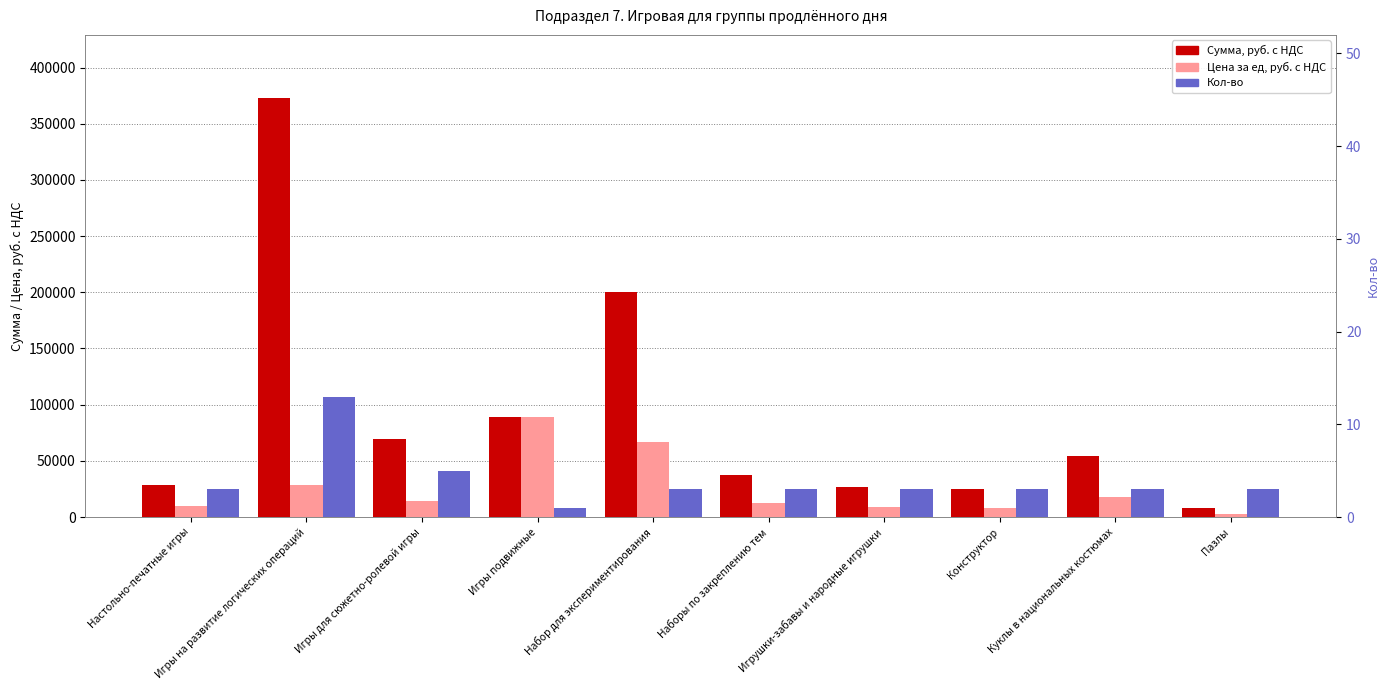

How many values in the Сумма, руб. с НДС series are below 54300?

5